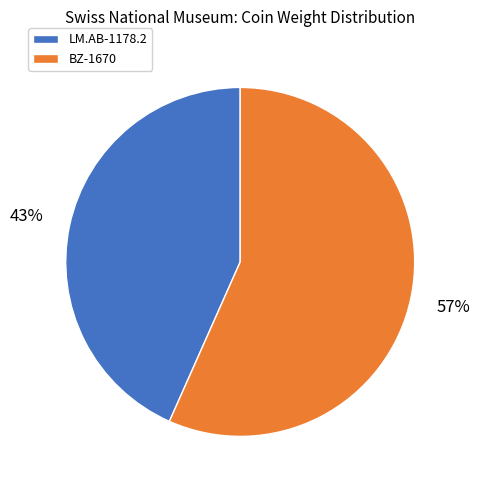

Which slice is the smallest?

LM.AB-1178.2